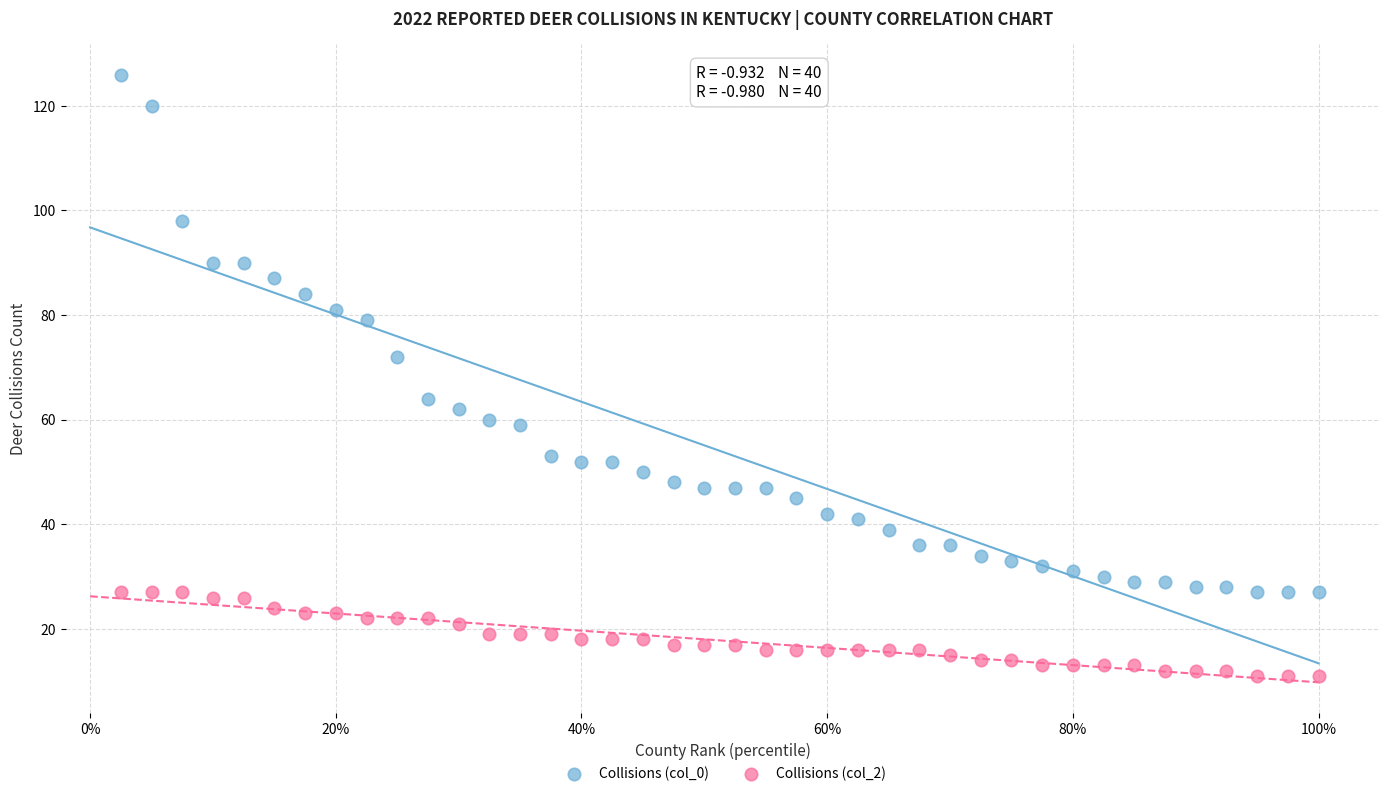

What are all the series names shown in the legend?

Collisions (col_0), Collisions (col_2)